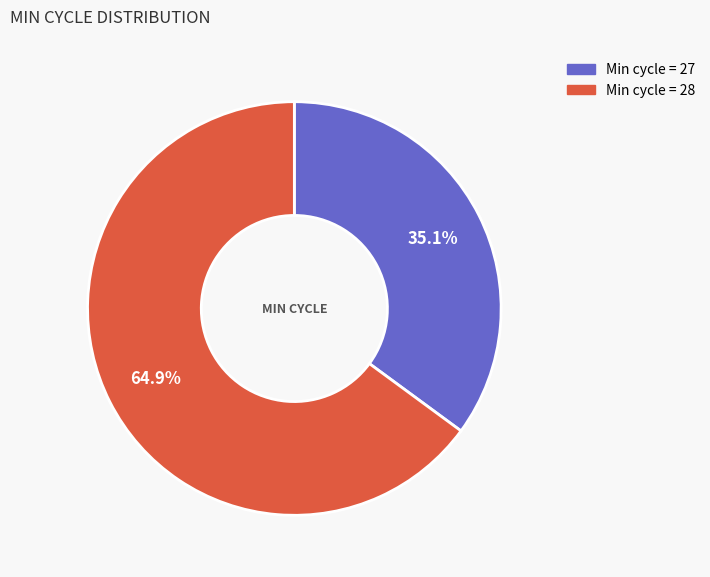

Is there any slice that represents more than half of the pie?

Yes